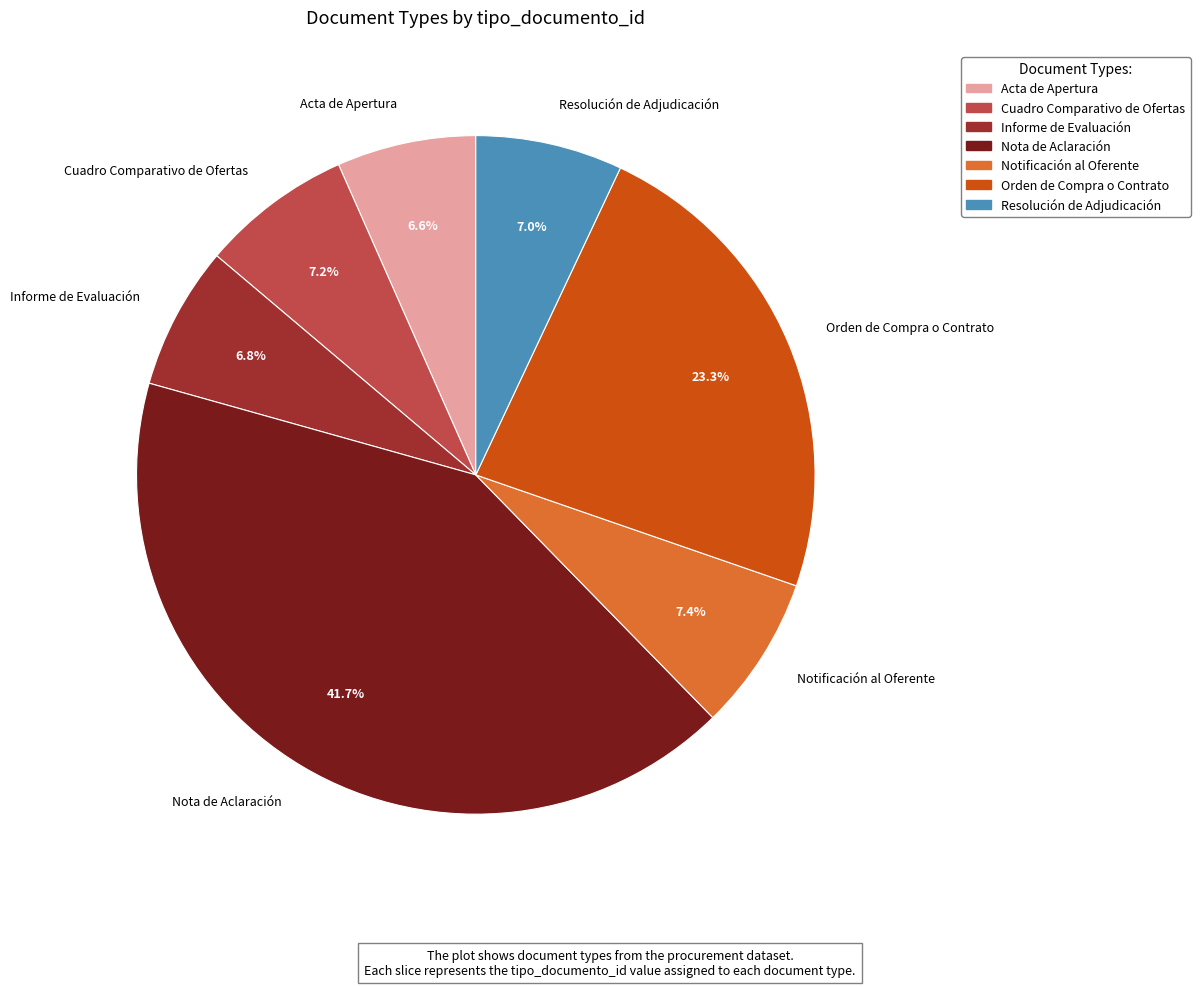

Do Acta de Apertura and Nota de Aclaración together represent more than half of the pie?

No